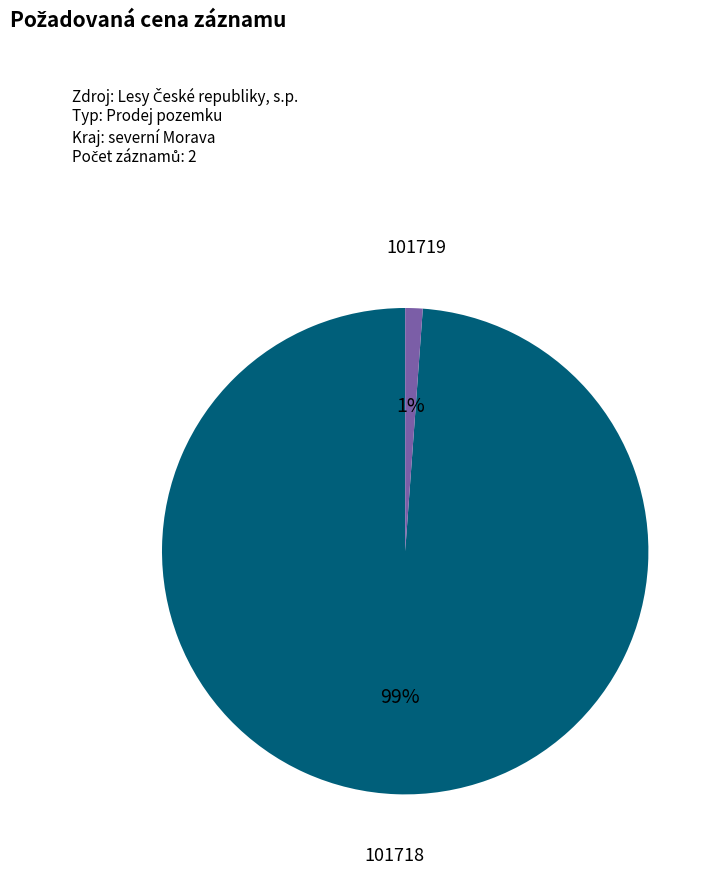

To the nearest percent, what percentage of the pie is 101719?

1%